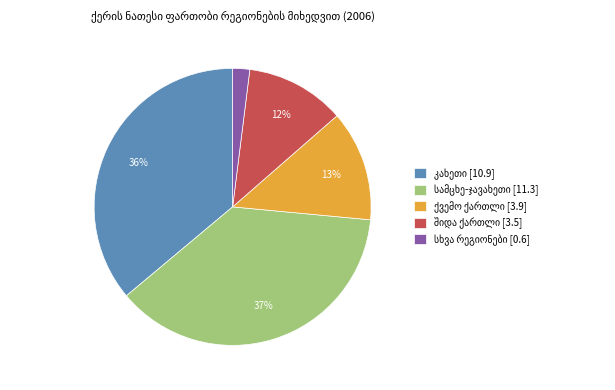

Is there a majority slice in this chart?

No